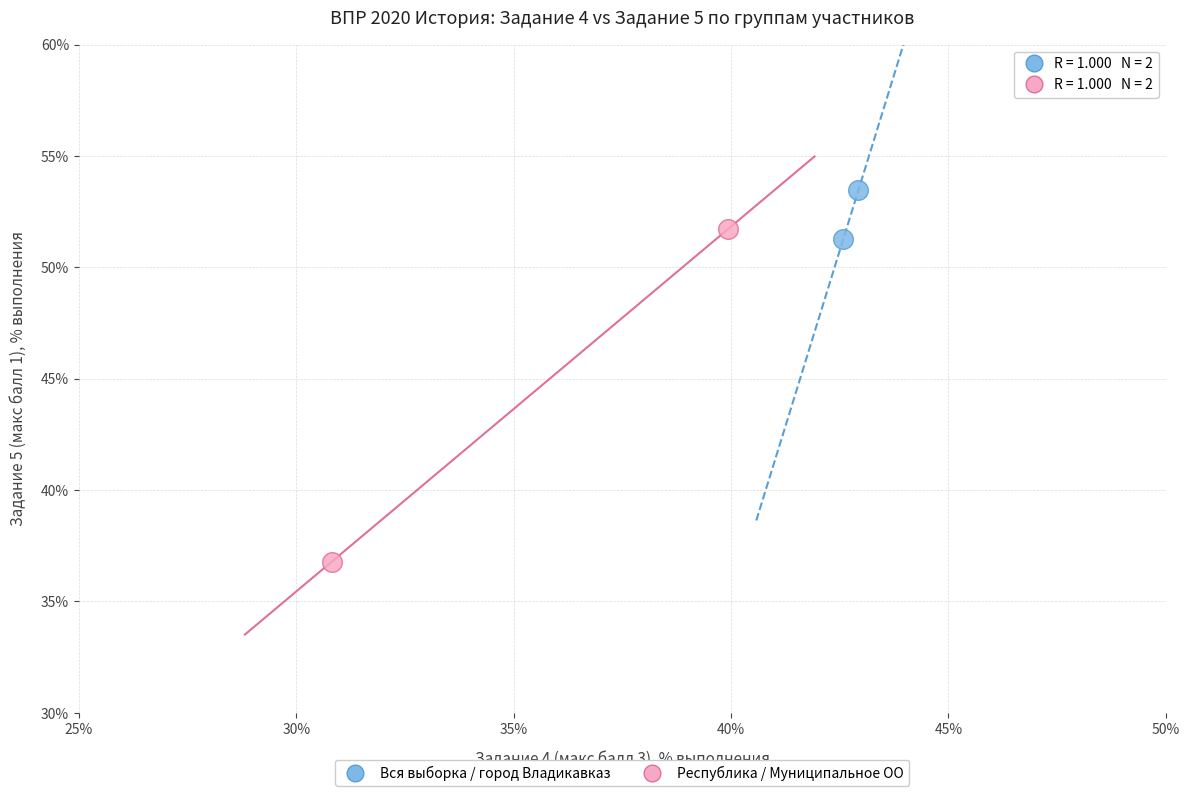

What are all the series names shown in the legend?

Вся выборка / город Владикавказ, Республика / Муниципальное ОО